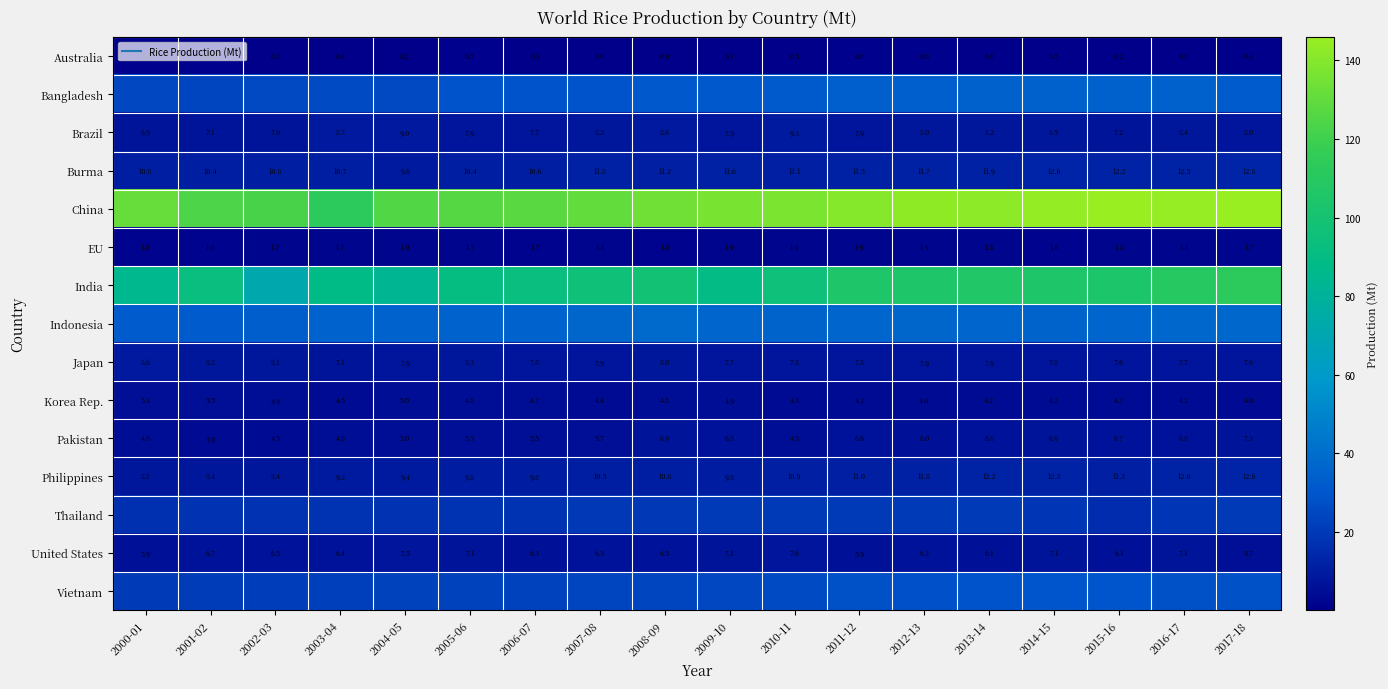

List the series in order of their peak value, lowest first.

Australia, EU, Korea Rep., Pakistan, United States, Japan, Brazil, Philippines, Burma, Thailand, Vietnam, Bangladesh, Indonesia, India, China